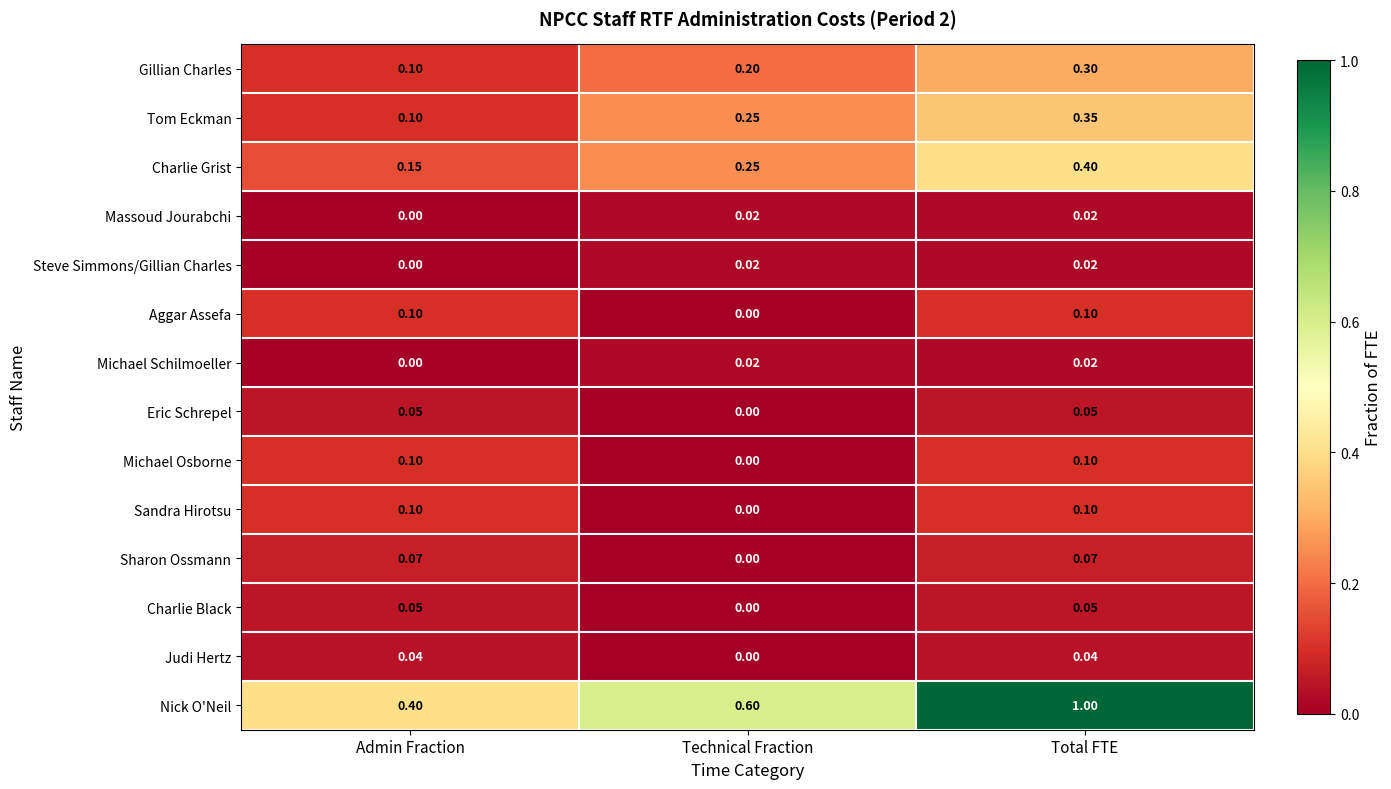

Which category has the highest value across all series?

Total FTE